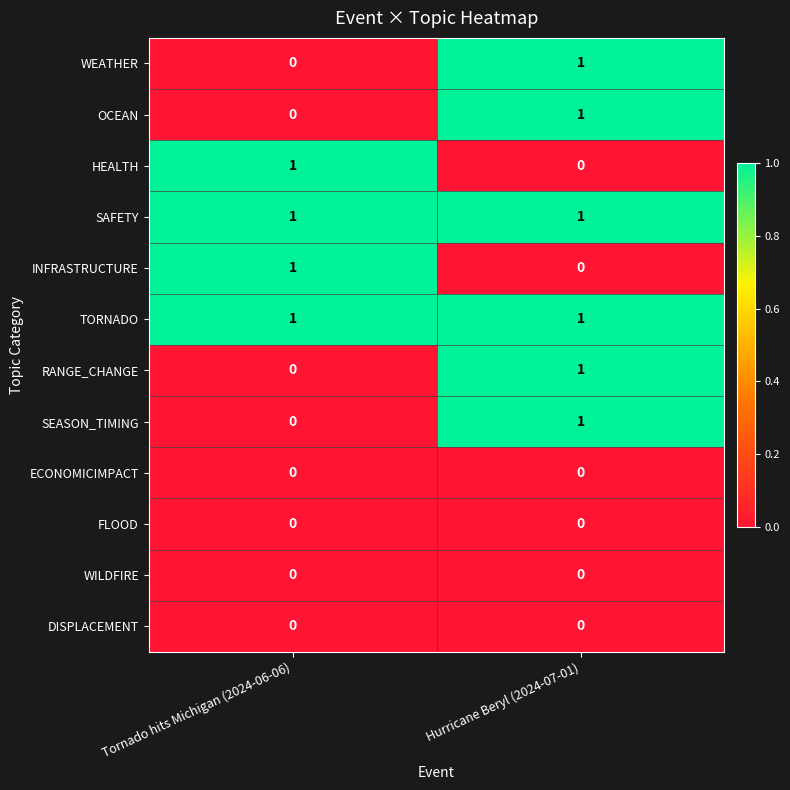

True or false: OCEAN has a value of 2 at Hurricane Beryl (2024-07-01).

False